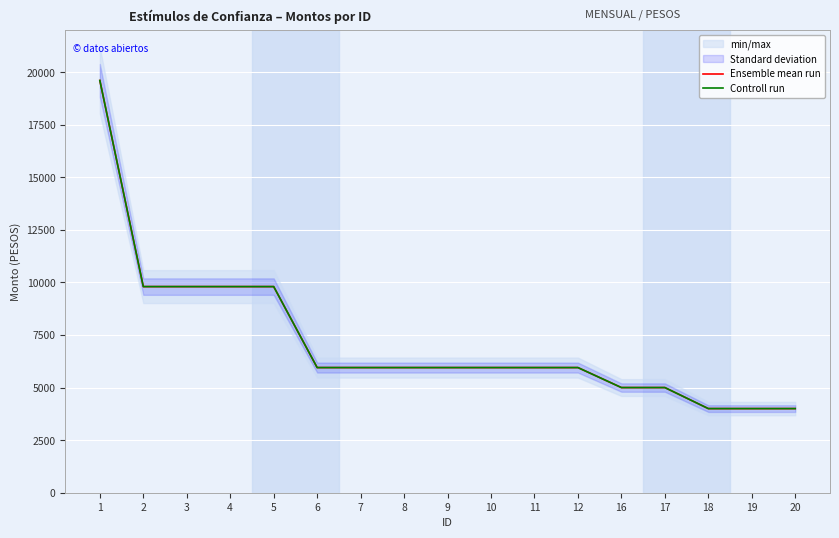

Which series has the widest spread of values?

Ensemble mean run